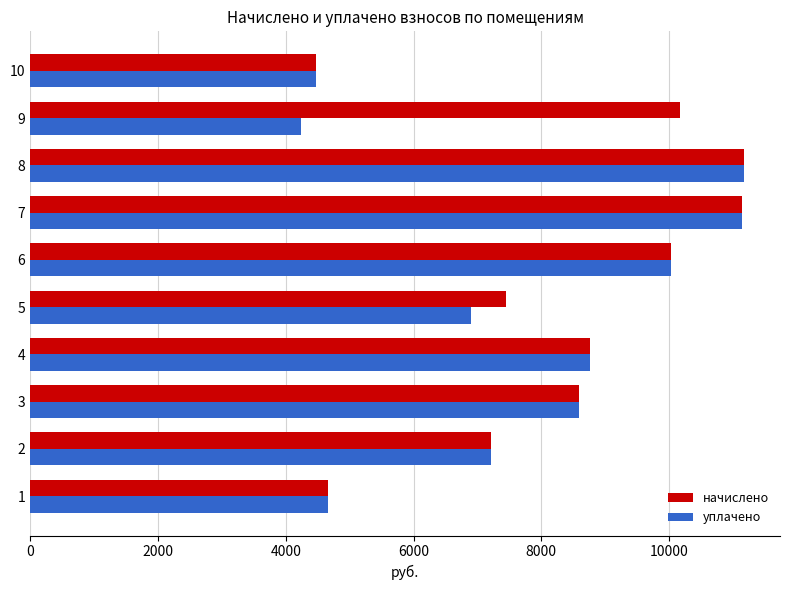

What is the difference between the maximum and second lowest values in the начислено series?

6524.6